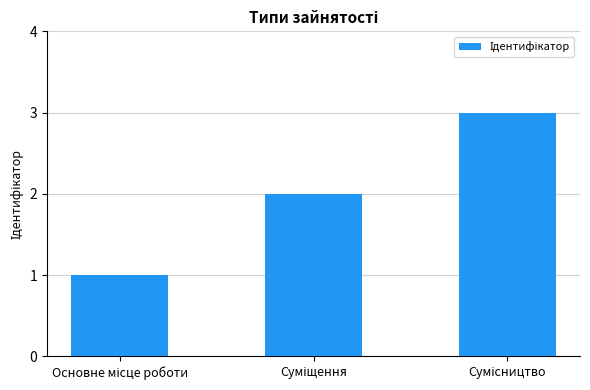

What is the greatest value displayed?

3